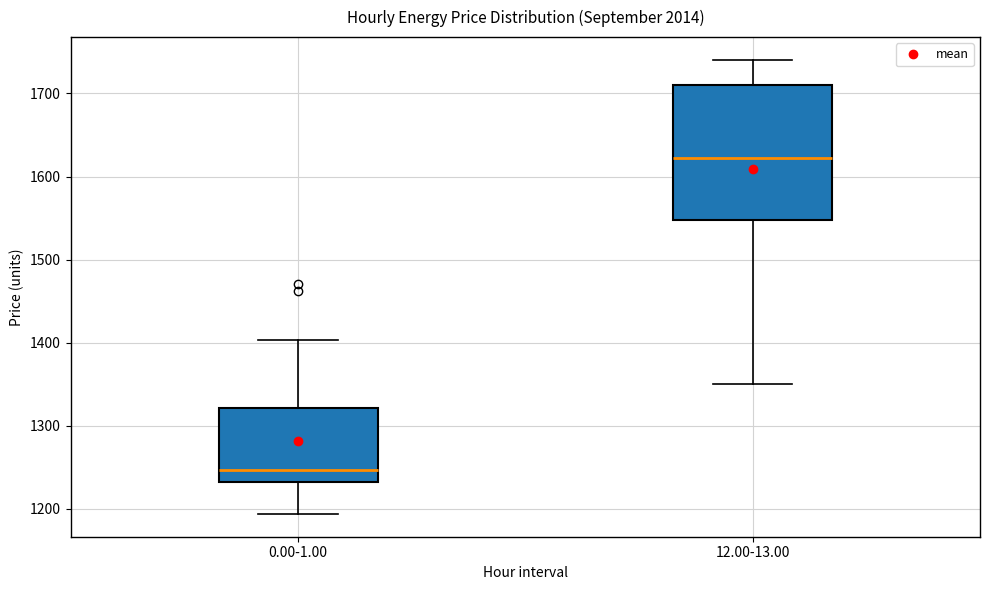

Comparing the boxes themselves (not the whiskers), which one is the tallest?

12.00-13.00